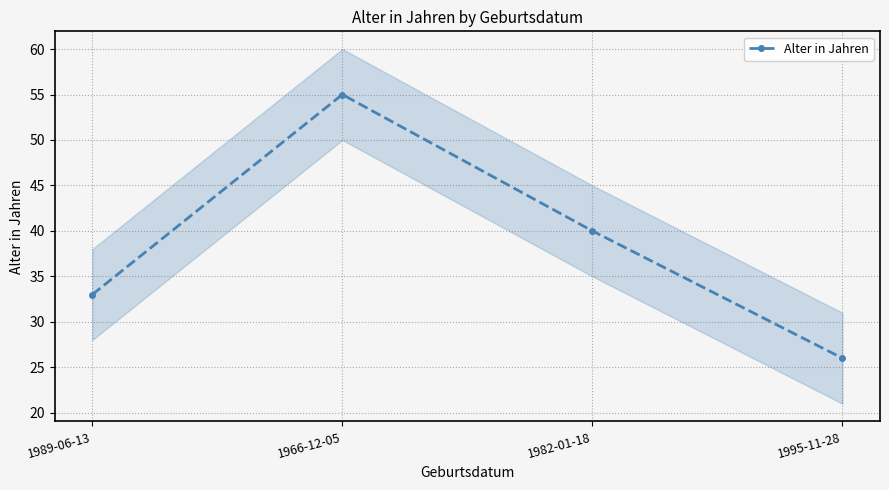

Reading left to right, list all the values displayed in this chart.

33	55	40	26